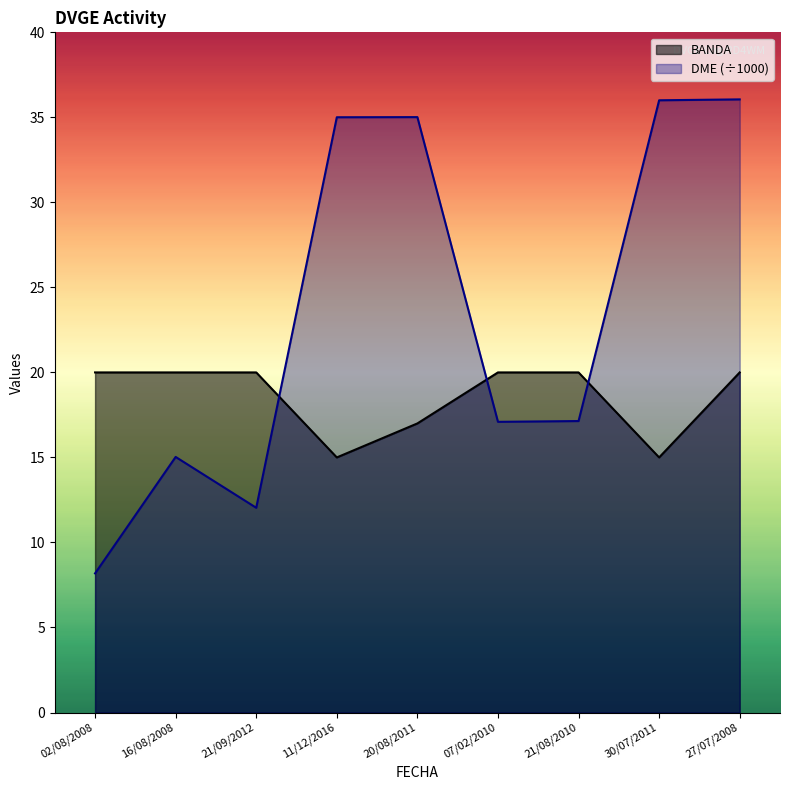

What is the sum of all BANDA values?

167.0